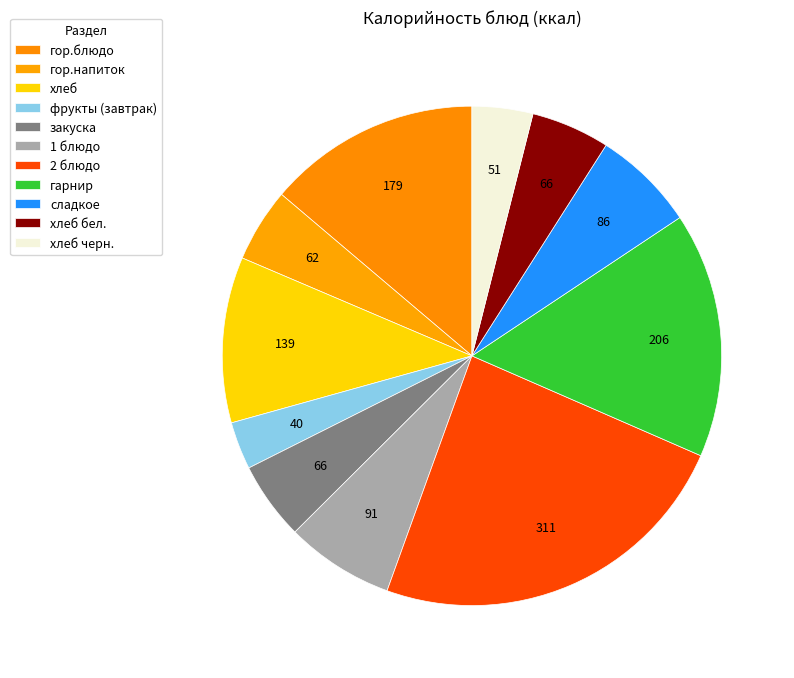

To the nearest percent, what percentage of the pie is 1 блюдо?

7%